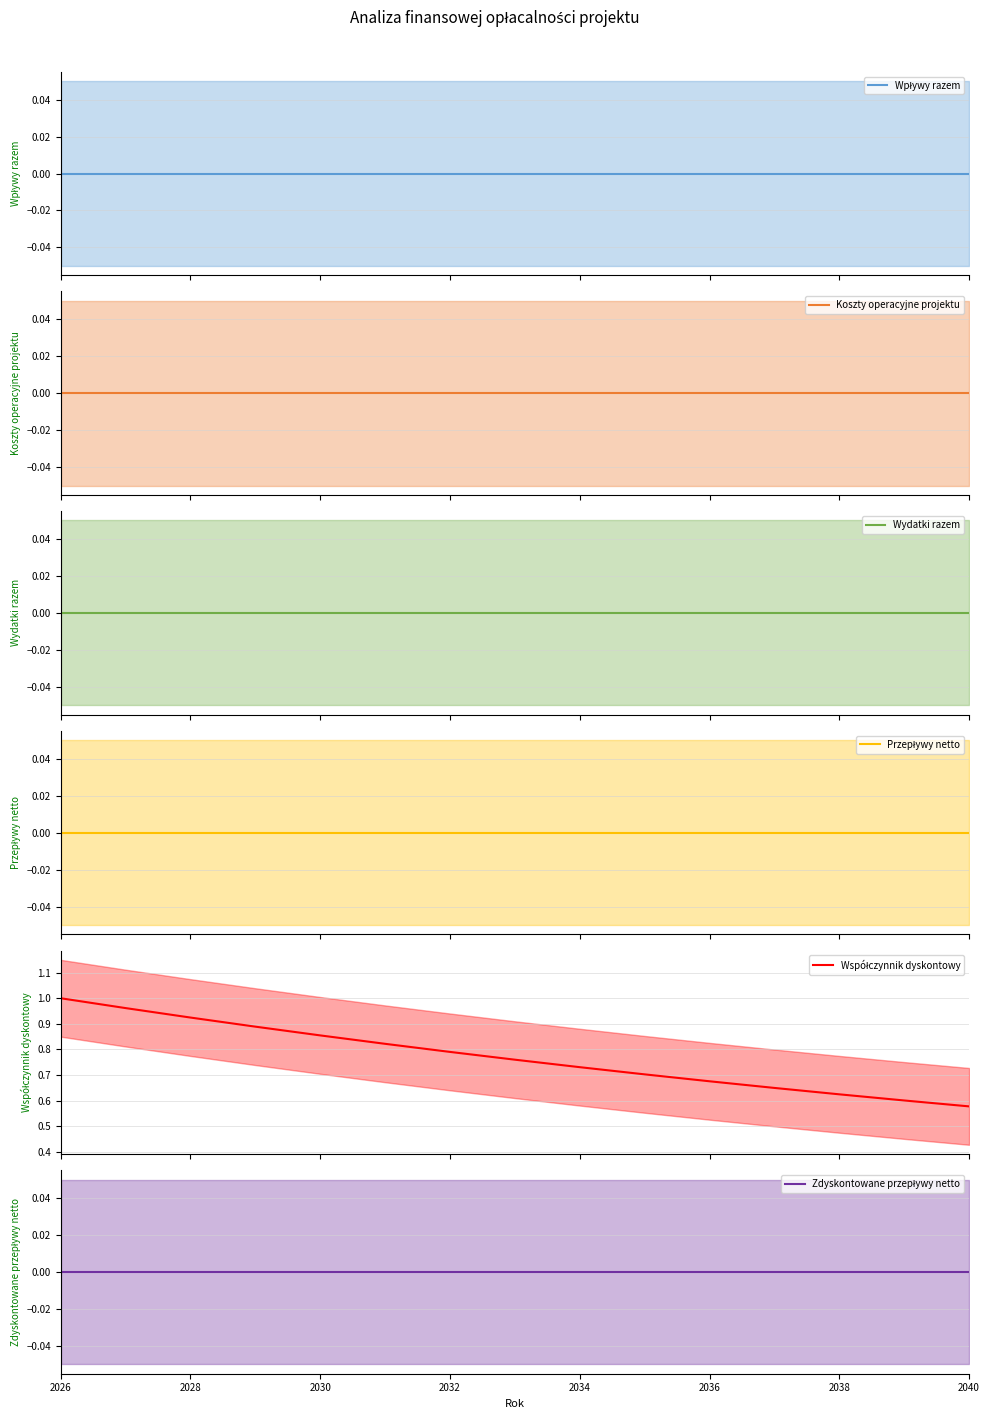

At which label is Wpływy razem closest to 0?

2026